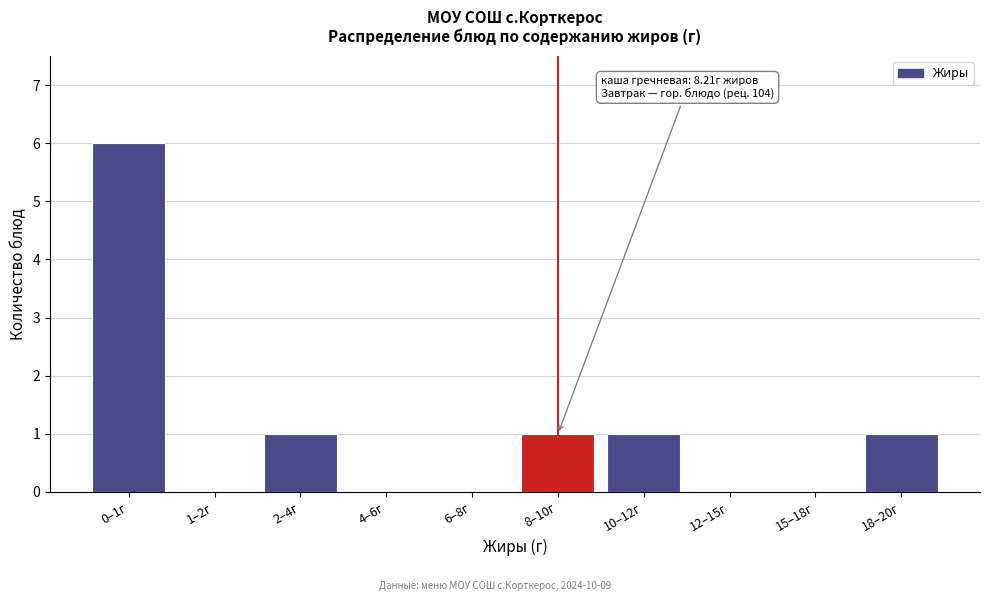

Reading left to right, list all the values displayed in this chart.

0–1г=6	1–2г=0	2–4г=1	4–6г=0	6–8г=0	8–10г=1	10–12г=1	12–15г=0	15–18г=0	18–20г=1